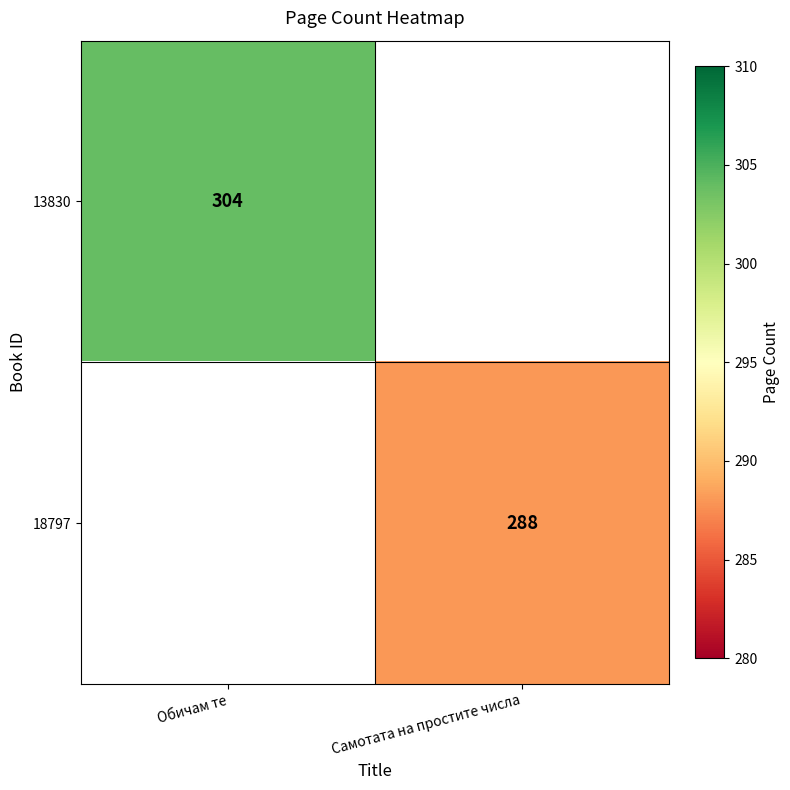

True or false: 18797 has a value of 288 at Самотата на простите числа.

True